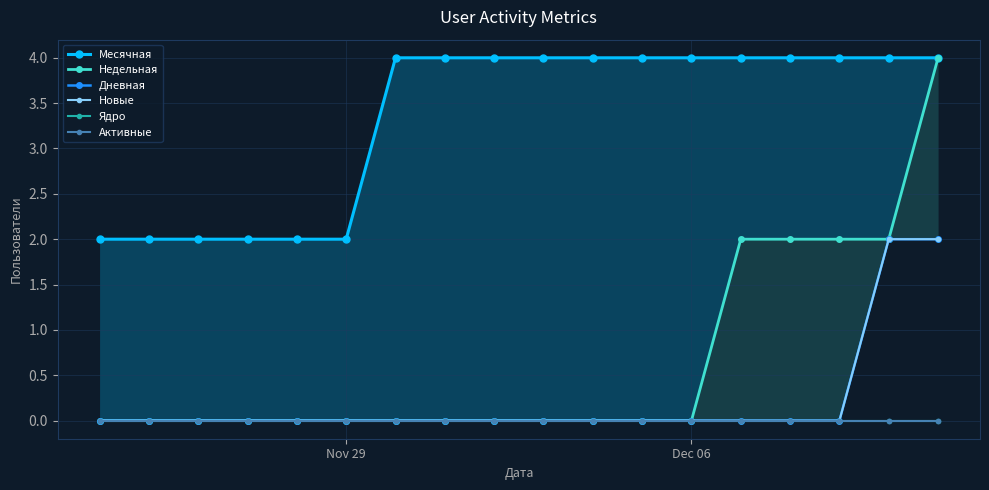

Reading right to left, list all the values displayed in this chart.

Месячная: 4	4	4	4	4	4	4	4	4	4	4	4	2	2	2	2	2	2
Недельная: 4	2	2	2	2	0	0	0	0	0	0	0	0	0	0	0	0	0
Дневная: 2	2	0	0	0	0	0	0	0	0	0	0	0	0	0	0	0	0
Новые: 2	2	0	0	0	0	0	0	0	0	0	0	0	0	0	0	0	0
Ядро: 0	0	0	0	0	0	0	0	0	0	0	0	0	0	0	0	0	0
Активные: 0	0	0	0	0	0	0	0	0	0	0	0	0	0	0	0	0	0